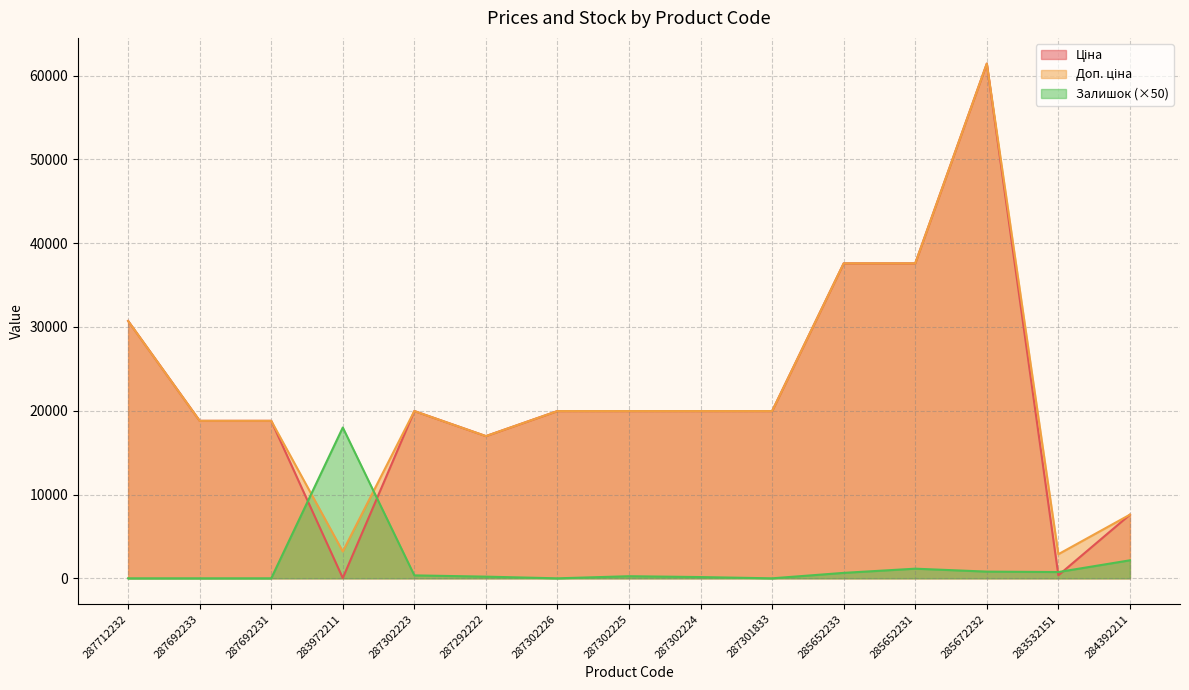

What is the difference between the highest and lowest values at 285652231?

36443.6